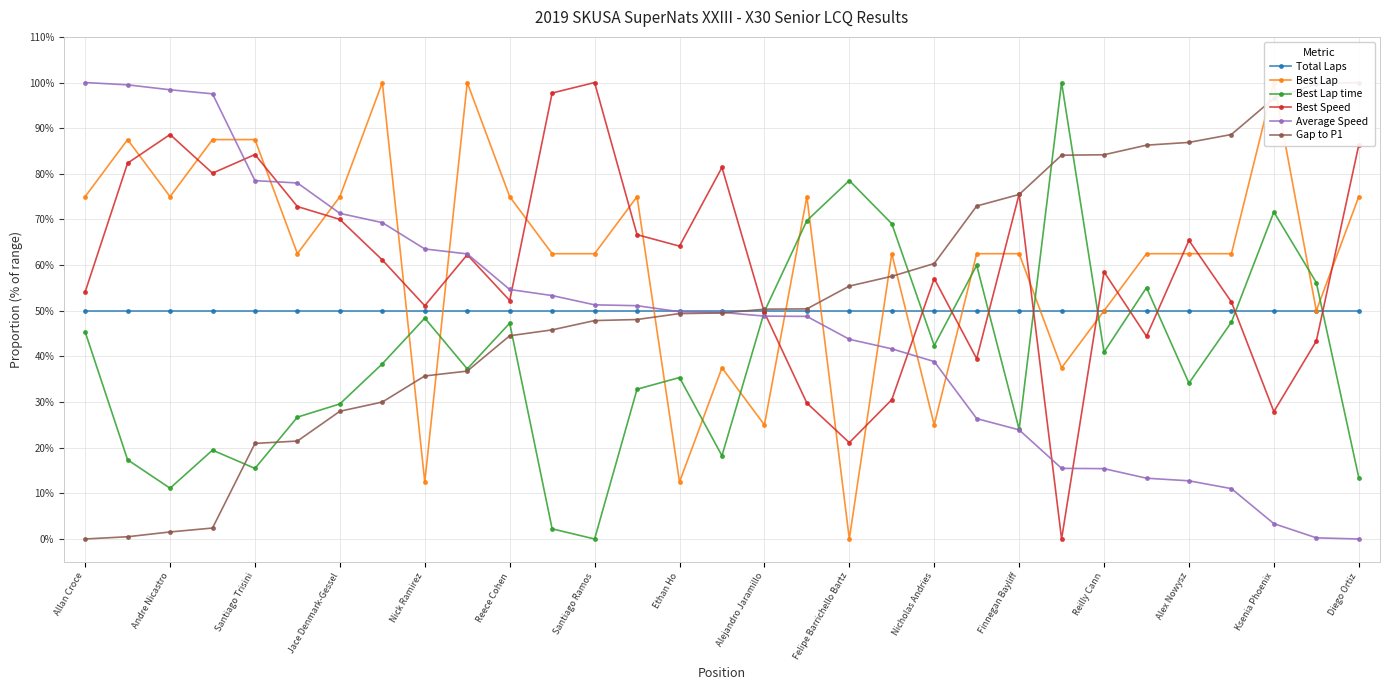

Count the number of categories in the chart.

31